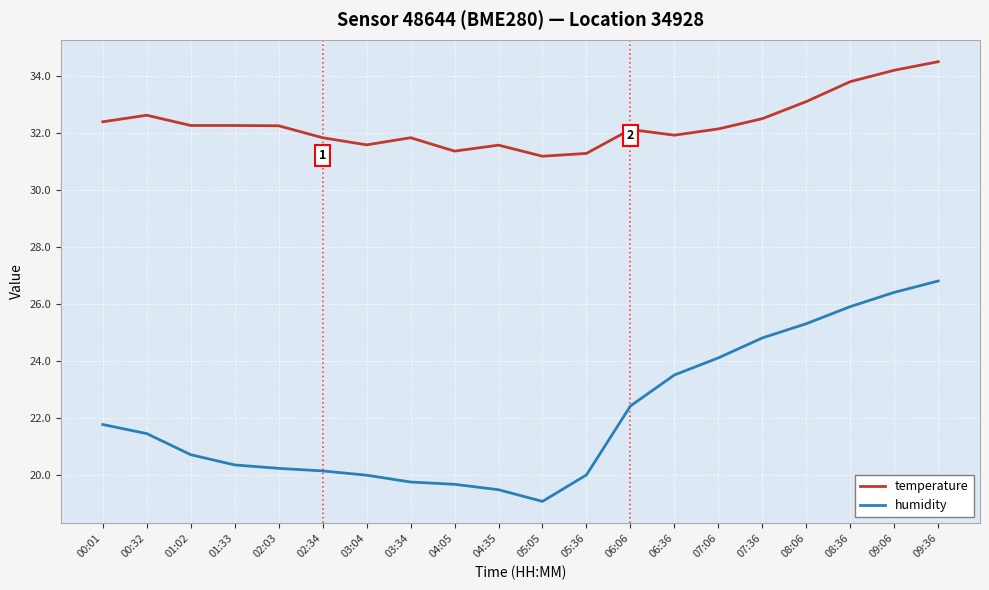

What is the sum of the humidity values at 08:36 and 02:34?

46.0